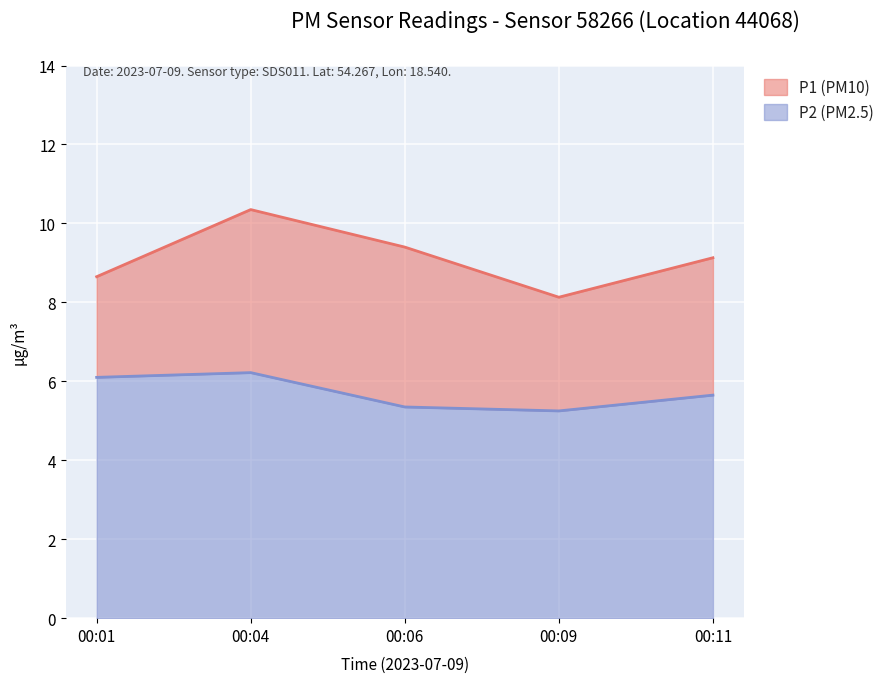

True or false: P2 and P1 intersect in this chart.

False